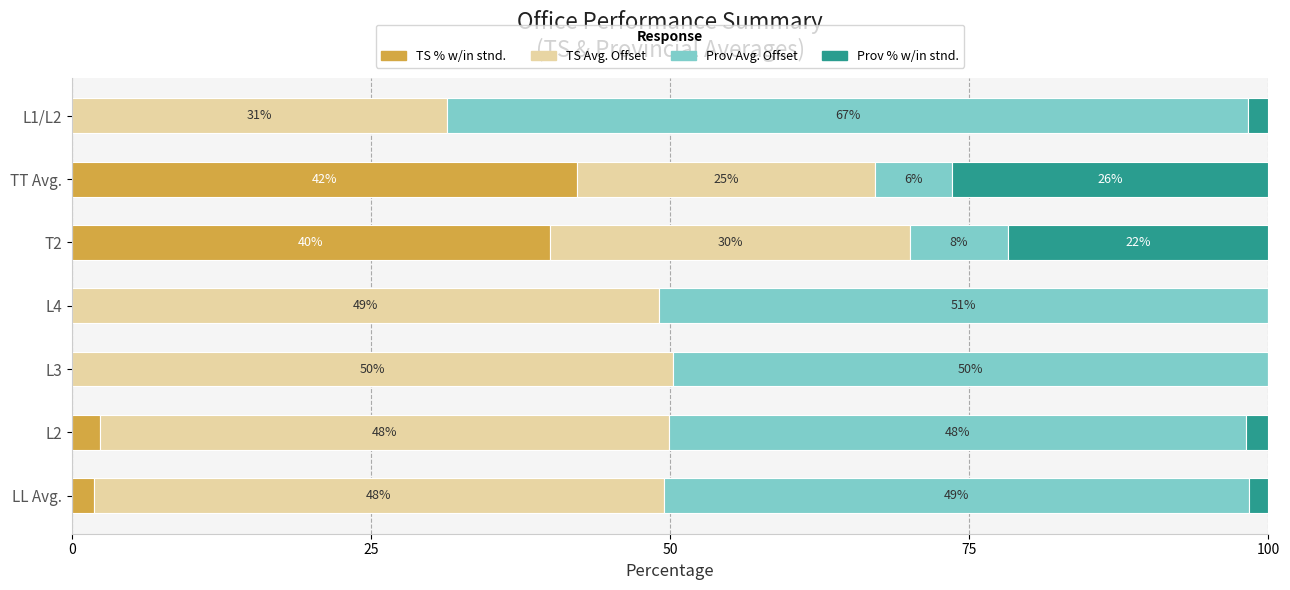

What is the total value across all series at L4?

100.0